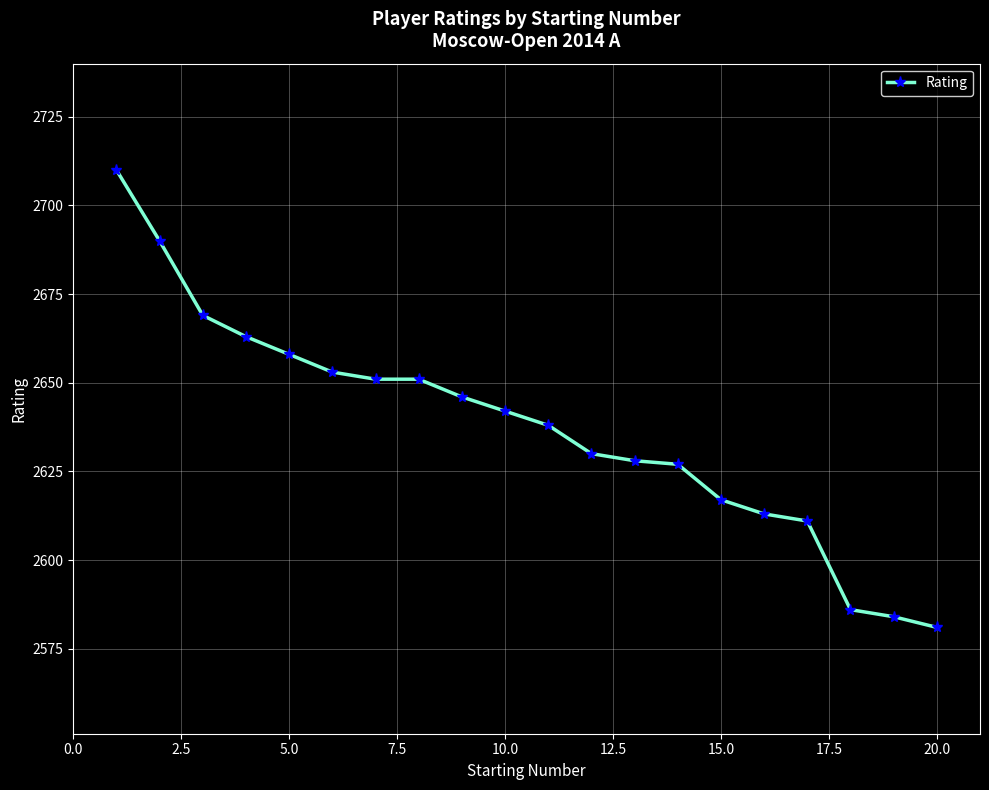

What is the value of the 4th point from the left?

2663